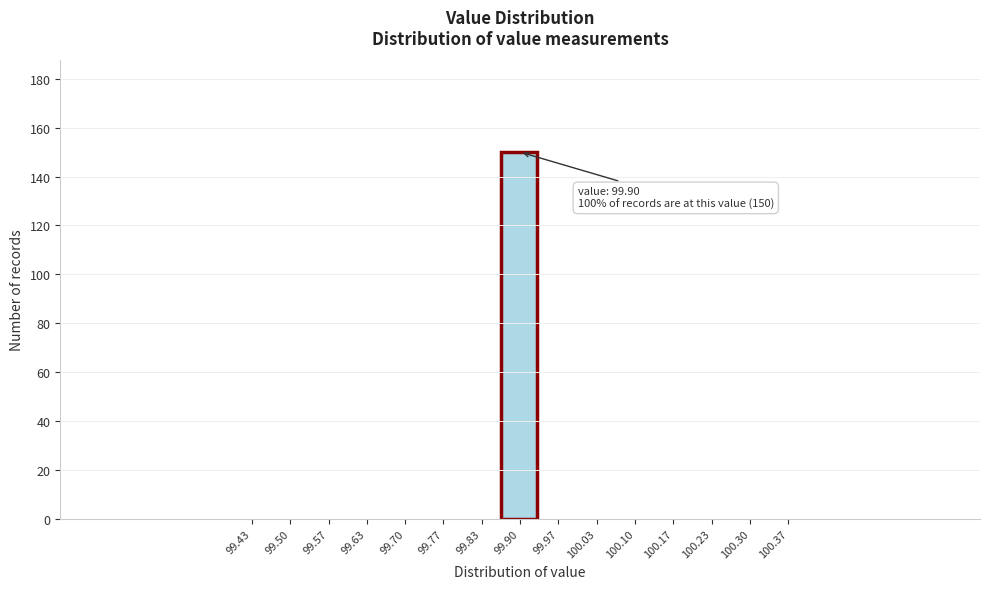

Which range on the x-axis has the tallest bar?

99.87 to 99.93